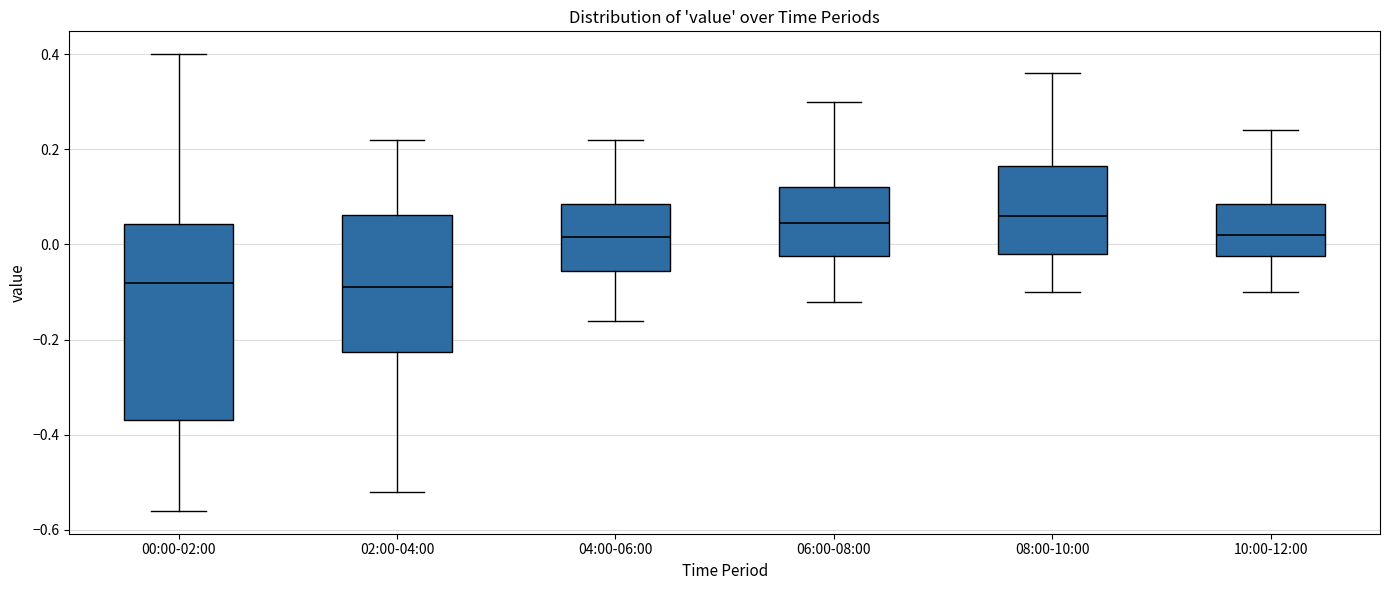

Reading left to right, read every box against the y-axis: the position of its median line, the range the box covers, and the ends of its whiskers. The values are not printed on the chart, so give them approximately, as read against the axis.

00:00-02:00: median -0.08, box -0.36 to 0.04, whiskers -0.56 to 0.40
02:00-04:00: median -0.08, box -0.22 to 0.06, whiskers -0.52 to 0.22
04:00-06:00: median 0.02, box -0.06 to 0.08, whiskers -0.16 to 0.22
06:00-08:00: median 0.04, box -0.02 to 0.12, whiskers -0.12 to 0.30
08:00-10:00: median 0.06, box -0.02 to 0.16, whiskers -0.10 to 0.36
10:00-12:00: median 0.02, box -0.02 to 0.08, whiskers -0.10 to 0.24